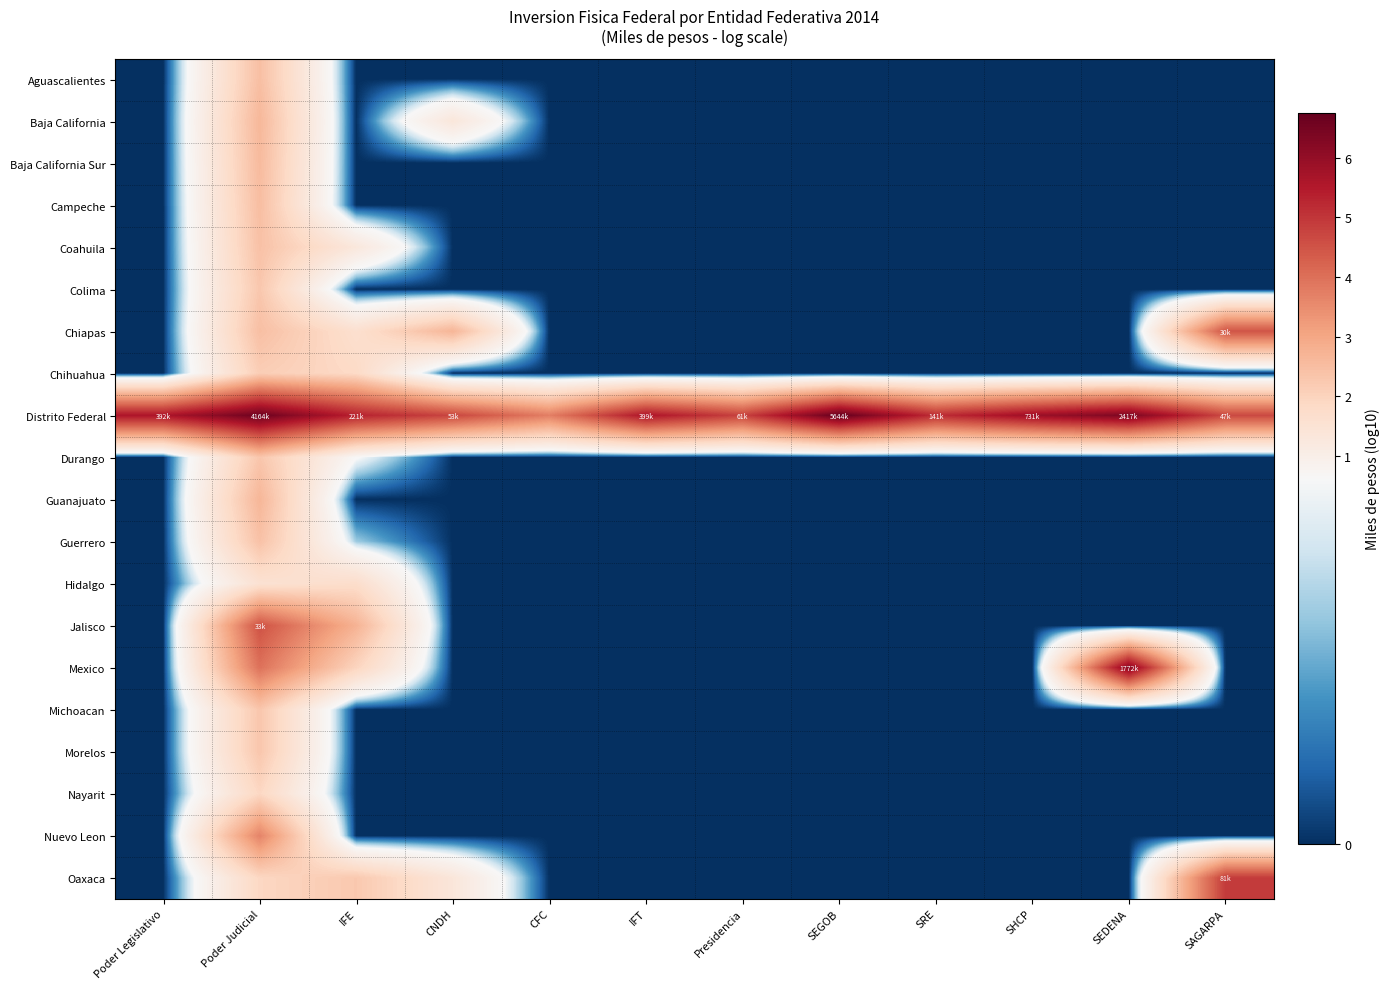

Reading left to right, transcribe all the data shown in this chart.

Aguascalientes: Poder Legislativo=0.0	Poder Judicial=2.5	IFE=0.0	CNDH=0.0	CFC=0.0	IFT=0.0	Presidencia=0.0	SEGOB=0.0	SRE=0.0	SHCP=0.0	SEDENA=0.0	SAGARPA=0.0
Baja California: Poder Legislativo=0.0	Poder Judicial=2.6	IFE=0.0	CNDH=1.3	CFC=0.0	IFT=0.0	Presidencia=0.0	SEGOB=0.0	SRE=0.0	SHCP=0.0	SEDENA=0.0	SAGARPA=0.0
Baja California Sur: Poder Legislativo=0.0	Poder Judicial=2.6	IFE=0.0	CNDH=0.0	CFC=0.0	IFT=0.0	Presidencia=0.0	SEGOB=0.0	SRE=0.0	SHCP=0.0	SEDENA=0.0	SAGARPA=0.0
Campeche: Poder Legislativo=0.0	Poder Judicial=2.5	IFE=0.0	CNDH=0.0	CFC=0.0	IFT=0.0	Presidencia=0.0	SEGOB=0.0	SRE=0.0	SHCP=0.0	SEDENA=0.0	SAGARPA=0.0
Coahuila: Poder Legislativo=0.0	Poder Judicial=2.4	IFE=1.3	CNDH=0.0	CFC=0.0	IFT=0.0	Presidencia=0.0	SEGOB=0.0	SRE=0.0	SHCP=0.0	SEDENA=0.0	SAGARPA=0.0
Colima: Poder Legislativo=0.0	Poder Judicial=2.3	IFE=0.0	CNDH=0.0	CFC=0.0	IFT=0.0	Presidencia=0.0	SEGOB=0.0	SRE=0.0	SHCP=0.0	SEDENA=0.0	SAGARPA=0.0
Chiapas: Poder Legislativo=0.0	Poder Judicial=2.5	IFE=1.6	CNDH=2.7	CFC=0.0	IFT=0.0	Presidencia=0.0	SEGOB=0.0	SRE=0.0	SHCP=0.0	SEDENA=0.0	SAGARPA=4.5
Chihuahua: Poder Legislativo=0.0	Poder Judicial=2.1	IFE=1.8	CNDH=0.0	CFC=0.0	IFT=0.0	Presidencia=0.0	SEGOB=0.0	SRE=0.0	SHCP=0.0	SEDENA=0.0	SAGARPA=0.0
Distrito Federal: Poder Legislativo=5.6	Poder Judicial=6.6	IFE=5.3	CNDH=4.7	CFC=3.7	IFT=5.6	Presidencia=4.8	SEGOB=6.8	SRE=5.1	SHCP=5.9	SEDENA=6.4	SAGARPA=4.7
Durango: Poder Legislativo=0.0	Poder Judicial=2.3	IFE=0.7	CNDH=0.0	CFC=0.0	IFT=0.0	Presidencia=0.0	SEGOB=0.0	SRE=0.0	SHCP=0.0	SEDENA=0.0	SAGARPA=0.0
Guanajuato: Poder Legislativo=0.0	Poder Judicial=2.7	IFE=0.0	CNDH=0.0	CFC=0.0	IFT=0.0	Presidencia=0.0	SEGOB=0.0	SRE=0.0	SHCP=0.0	SEDENA=0.0	SAGARPA=0.0
Guerrero: Poder Legislativo=0.0	Poder Judicial=2.4	IFE=0.4	CNDH=0.0	CFC=0.0	IFT=0.0	Presidencia=0.0	SEGOB=0.0	SRE=0.0	SHCP=0.0	SEDENA=0.0	SAGARPA=0.0
Hidalgo: Poder Legislativo=0.0	Poder Judicial=1.5	IFE=1.7	CNDH=0.0	CFC=0.0	IFT=0.0	Presidencia=0.0	SEGOB=0.0	SRE=0.0	SHCP=0.0	SEDENA=0.0	SAGARPA=0.0
Jalisco: Poder Legislativo=0.0	Poder Judicial=4.5	IFE=2.8	CNDH=0.0	CFC=0.0	IFT=0.0	Presidencia=0.0	SEGOB=0.0	SRE=0.0	SHCP=0.0	SEDENA=0.0	SAGARPA=0.0
Mexico: Poder Legislativo=0.0	Poder Judicial=4.0	IFE=2.0	CNDH=0.0	CFC=0.0	IFT=0.0	Presidencia=0.0	SEGOB=0.0	SRE=0.0	SHCP=0.0	SEDENA=6.2	SAGARPA=0.0
Michoacan: Poder Legislativo=0.0	Poder Judicial=2.3	IFE=0.0	CNDH=0.0	CFC=0.0	IFT=0.0	Presidencia=0.0	SEGOB=0.0	SRE=0.0	SHCP=0.0	SEDENA=0.0	SAGARPA=0.0
Morelos: Poder Legislativo=0.0	Poder Judicial=2.3	IFE=0.0	CNDH=0.0	CFC=0.0	IFT=0.0	Presidencia=0.0	SEGOB=0.0	SRE=0.0	SHCP=0.0	SEDENA=0.0	SAGARPA=0.0
Nayarit: Poder Legislativo=0.0	Poder Judicial=1.9	IFE=0.0	CNDH=0.0	CFC=0.0	IFT=0.0	Presidencia=0.0	SEGOB=0.0	SRE=0.0	SHCP=0.0	SEDENA=0.0	SAGARPA=0.0
Nuevo Leon: Poder Legislativo=0.0	Poder Judicial=3.7	IFE=0.0	CNDH=0.0	CFC=0.0	IFT=0.0	Presidencia=0.0	SEGOB=0.0	SRE=0.0	SHCP=0.0	SEDENA=0.0	SAGARPA=0.0
Oaxaca: Poder Legislativo=0.0	Poder Judicial=1.9	IFE=2.3	CNDH=1.3	CFC=0.0	IFT=0.0	Presidencia=0.0	SEGOB=0.0	SRE=0.0	SHCP=0.0	SEDENA=0.0	SAGARPA=4.9